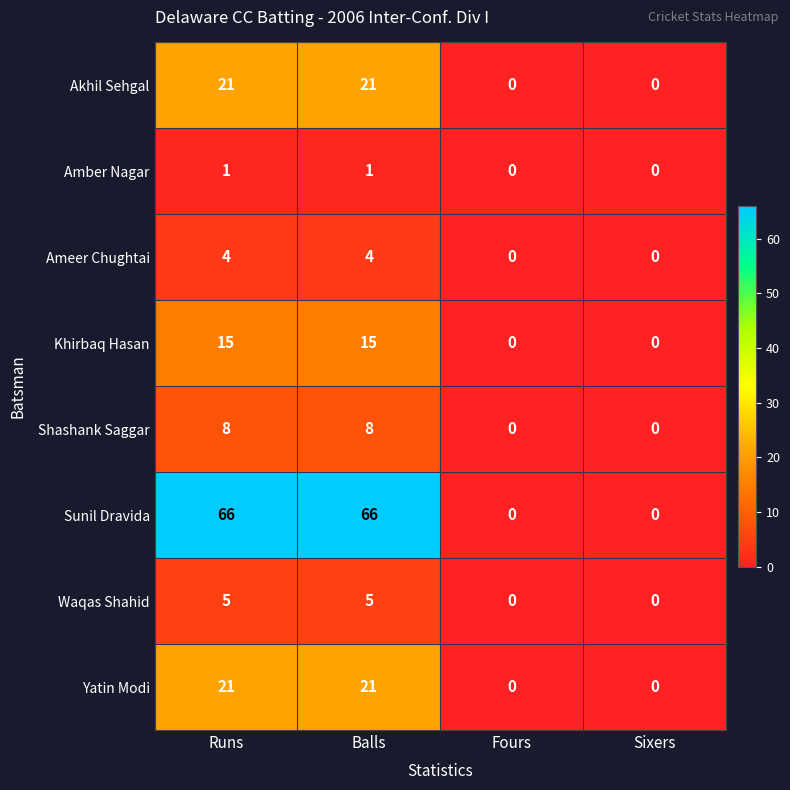

Which series has the largest range (max minus min)?

Sunil Dravida